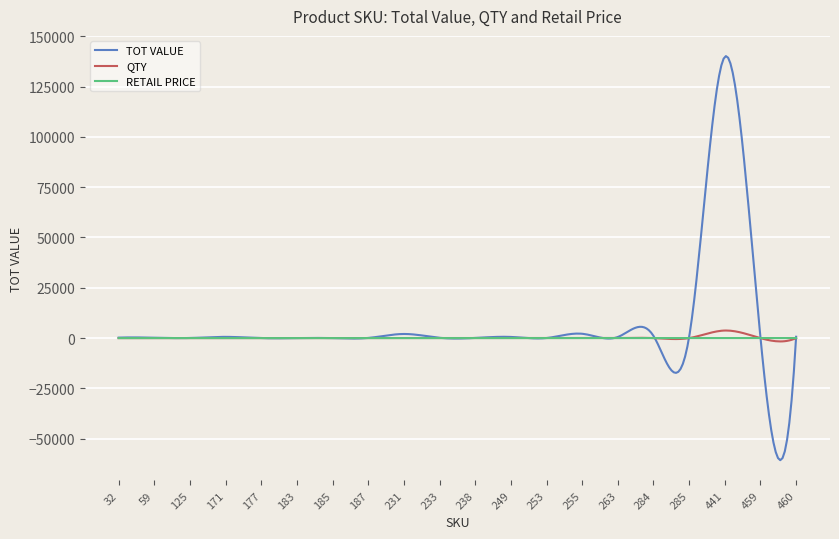

Which series has the widest spread of values?

TOT VALUE